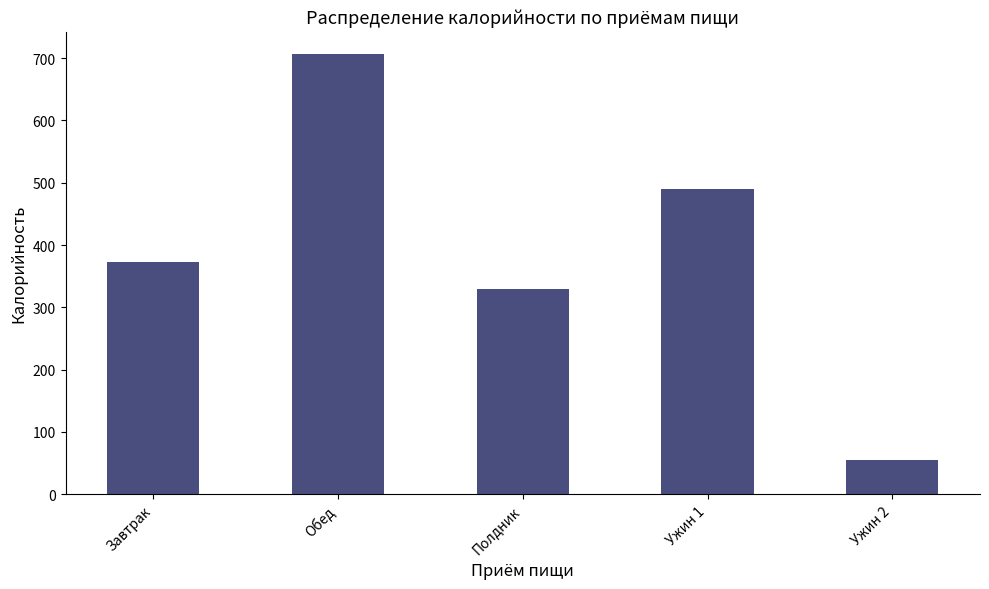

What is the smallest value displayed?

55.6